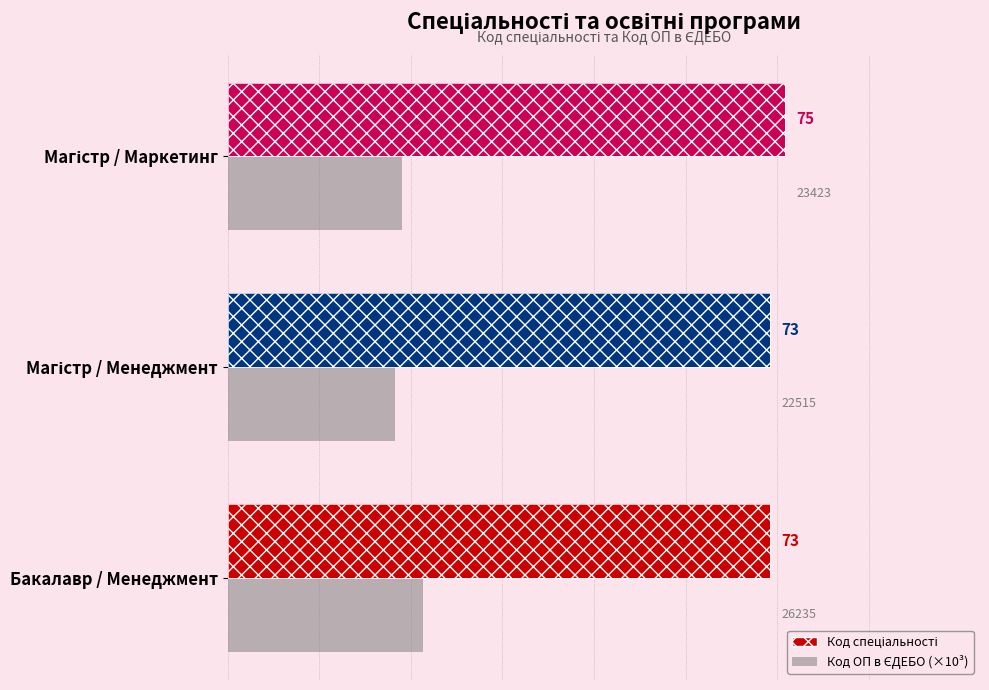

Rank the series at Магістр / Менеджмент from highest to lowest value.

Код спеціальності, Код ОП в ЄДЕБО (×10³)